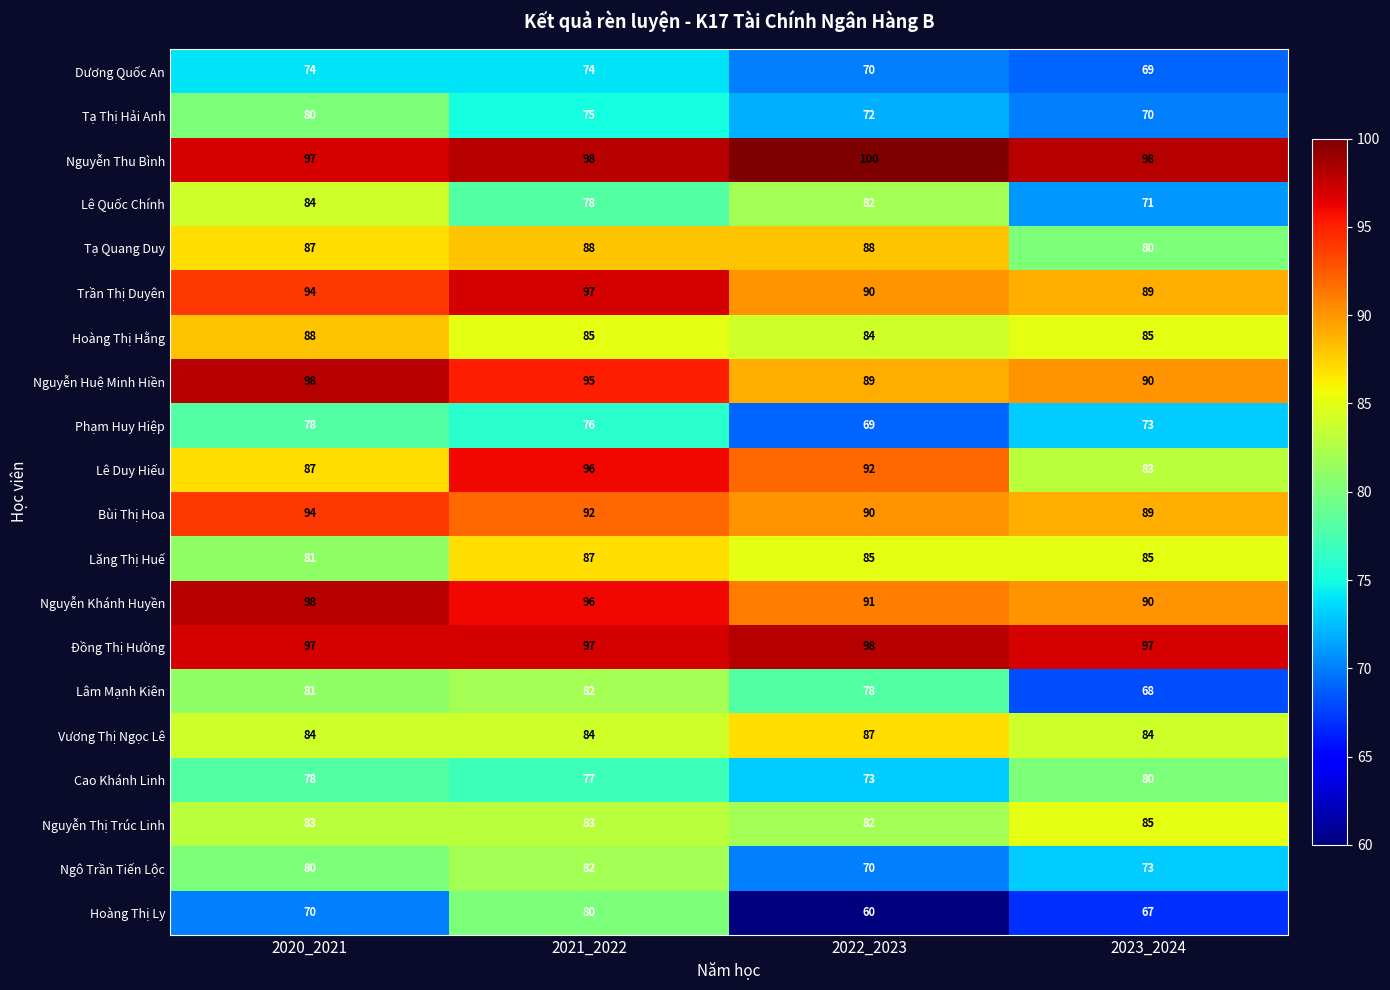

What is the highest value of the Lê Duy Hiếu series?

96